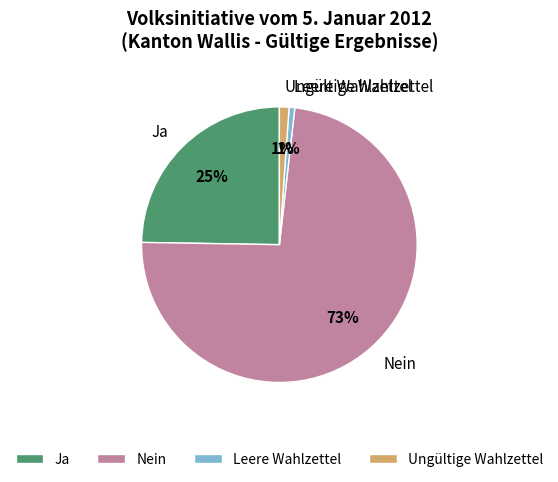

To the nearest percent, what is the difference between the Leere Wahlzettel and Ja slice percentages?

24%